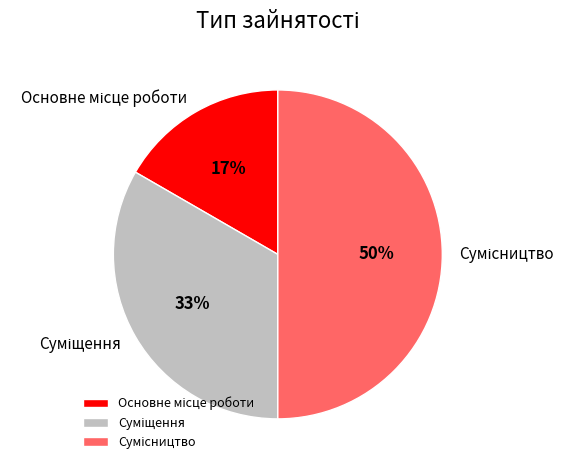

To the nearest percent, what is the difference between the largest and smallest slice percentages?

33%